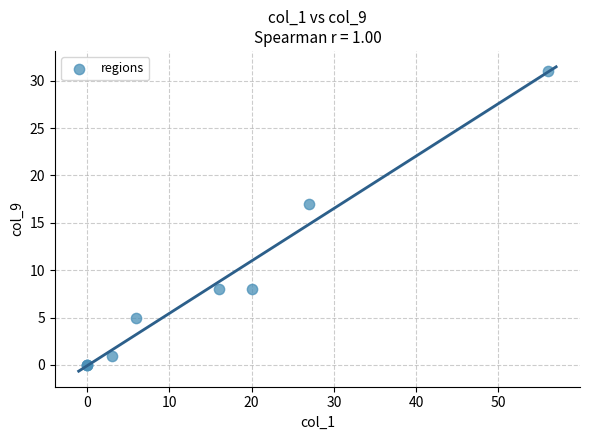

What Y value in the scatter plot is closest to 15?

17